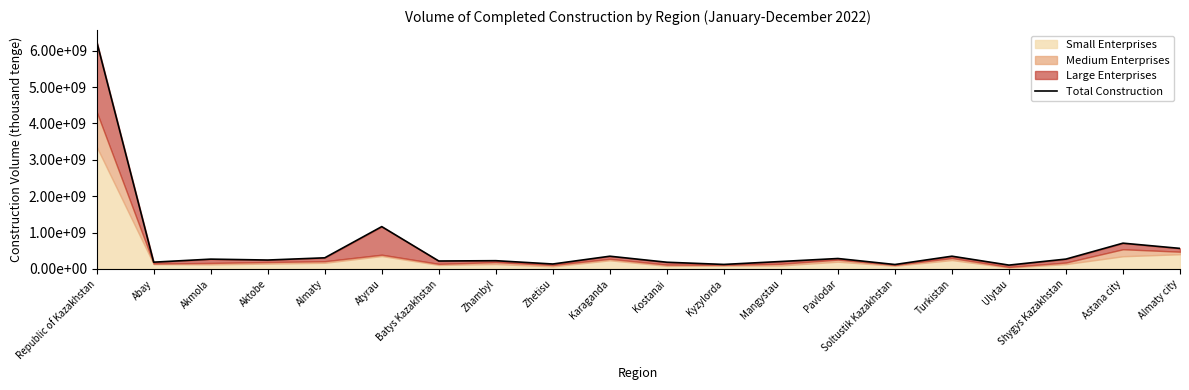

Which has a higher value, Almaty city or Zhambyl?

Almaty city